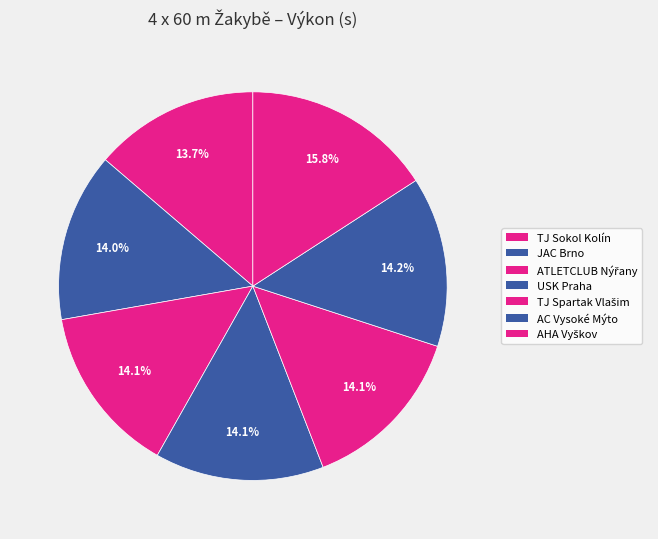

Which slice is the largest?

AHA Vyškov